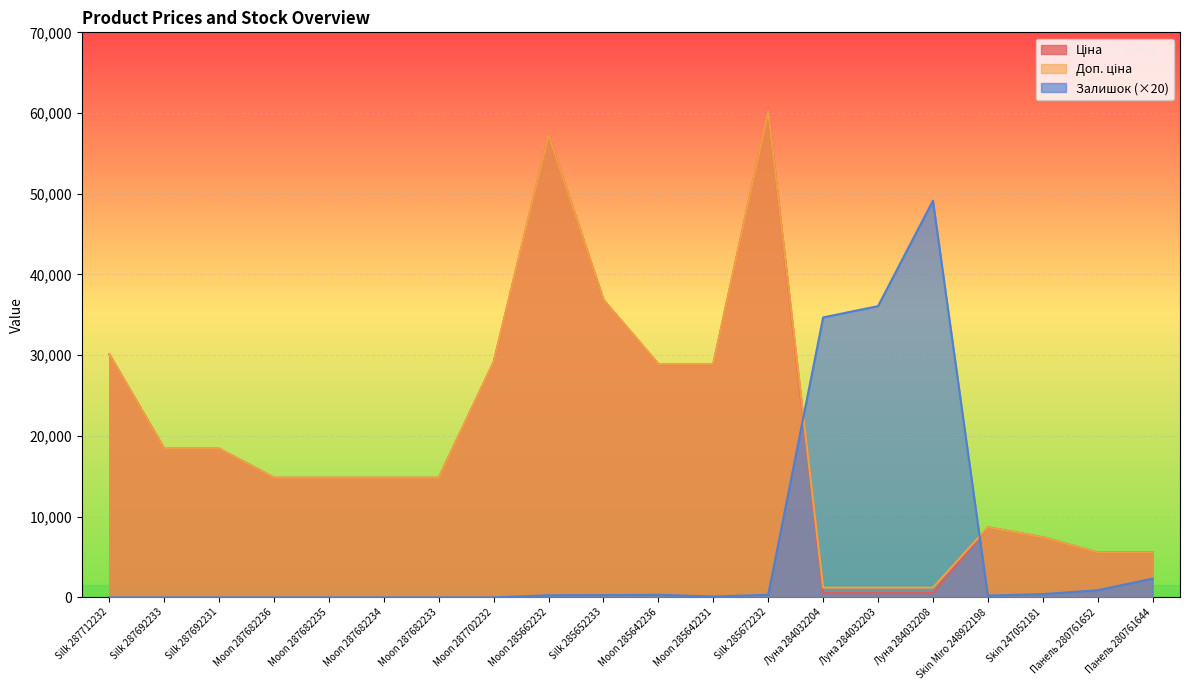

True or false: Ціна and Доп. ціна intersect in this chart.

False